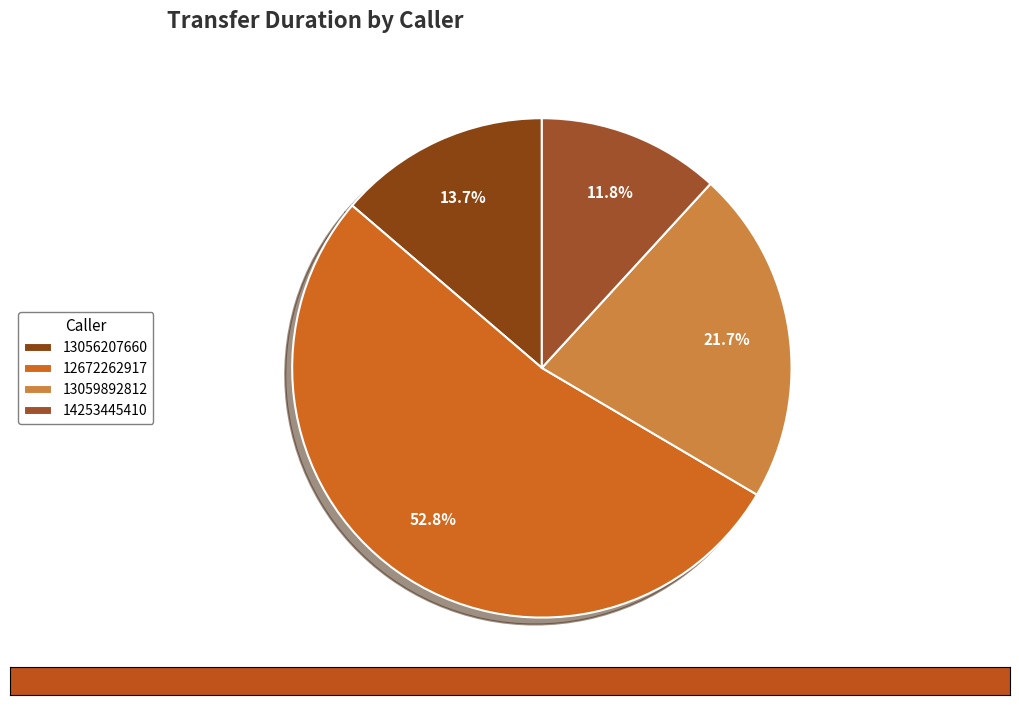

Between 13056207660 and 12672262917, which is larger?

12672262917